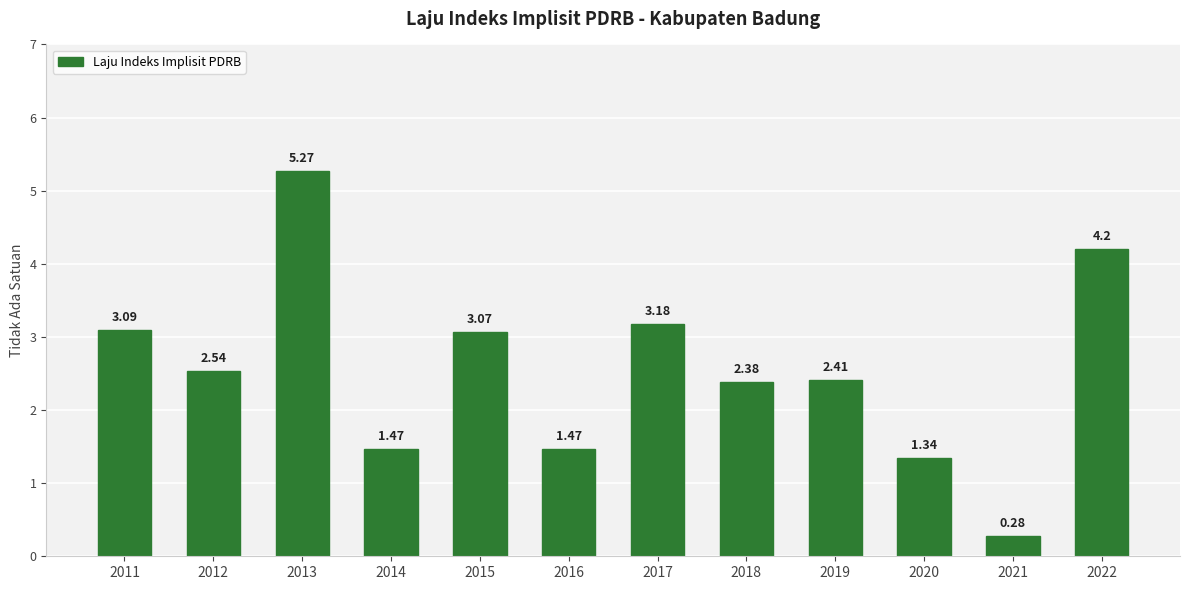

Is it true that the value at 2016 is 2.5?

False